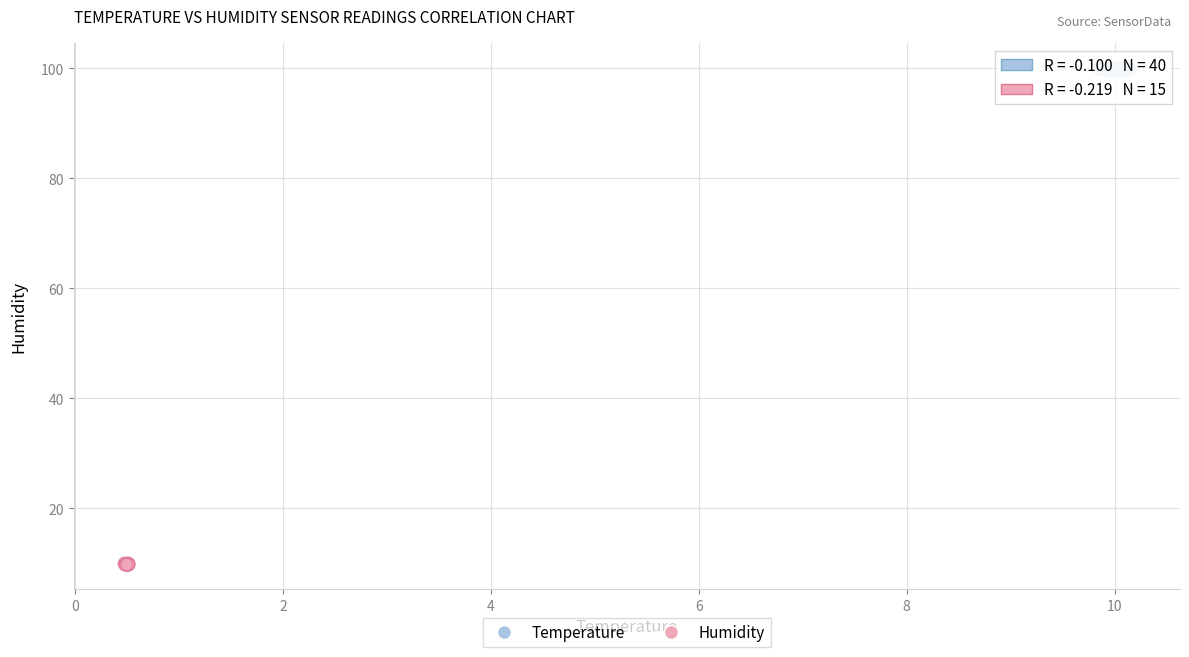

Which series has the largest Y range (max minus min)?

Temperature